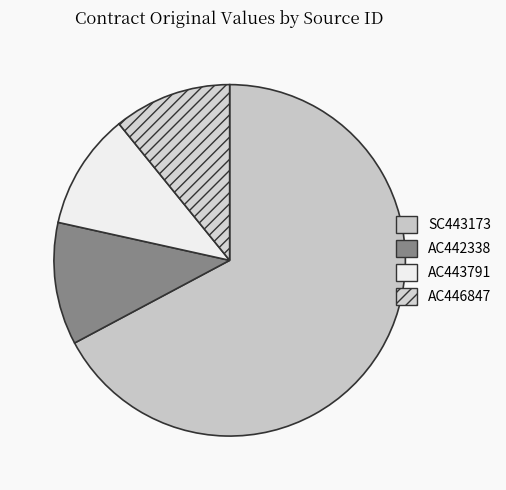

To the nearest percent, what is the difference between the largest and smallest slice percentages?

57%